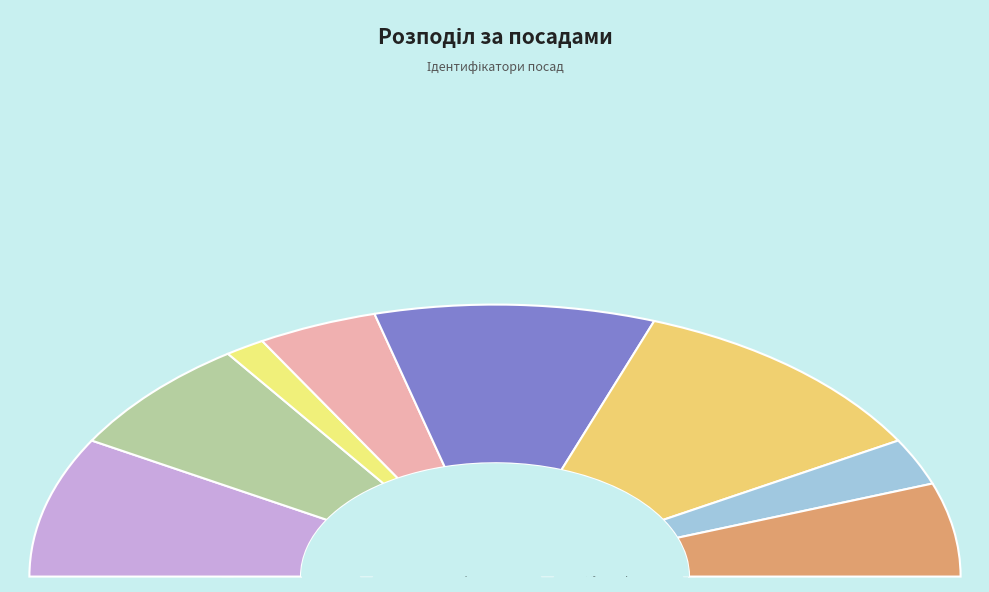

What is the change in value from Головний лікар to Завідувач філією?

+5